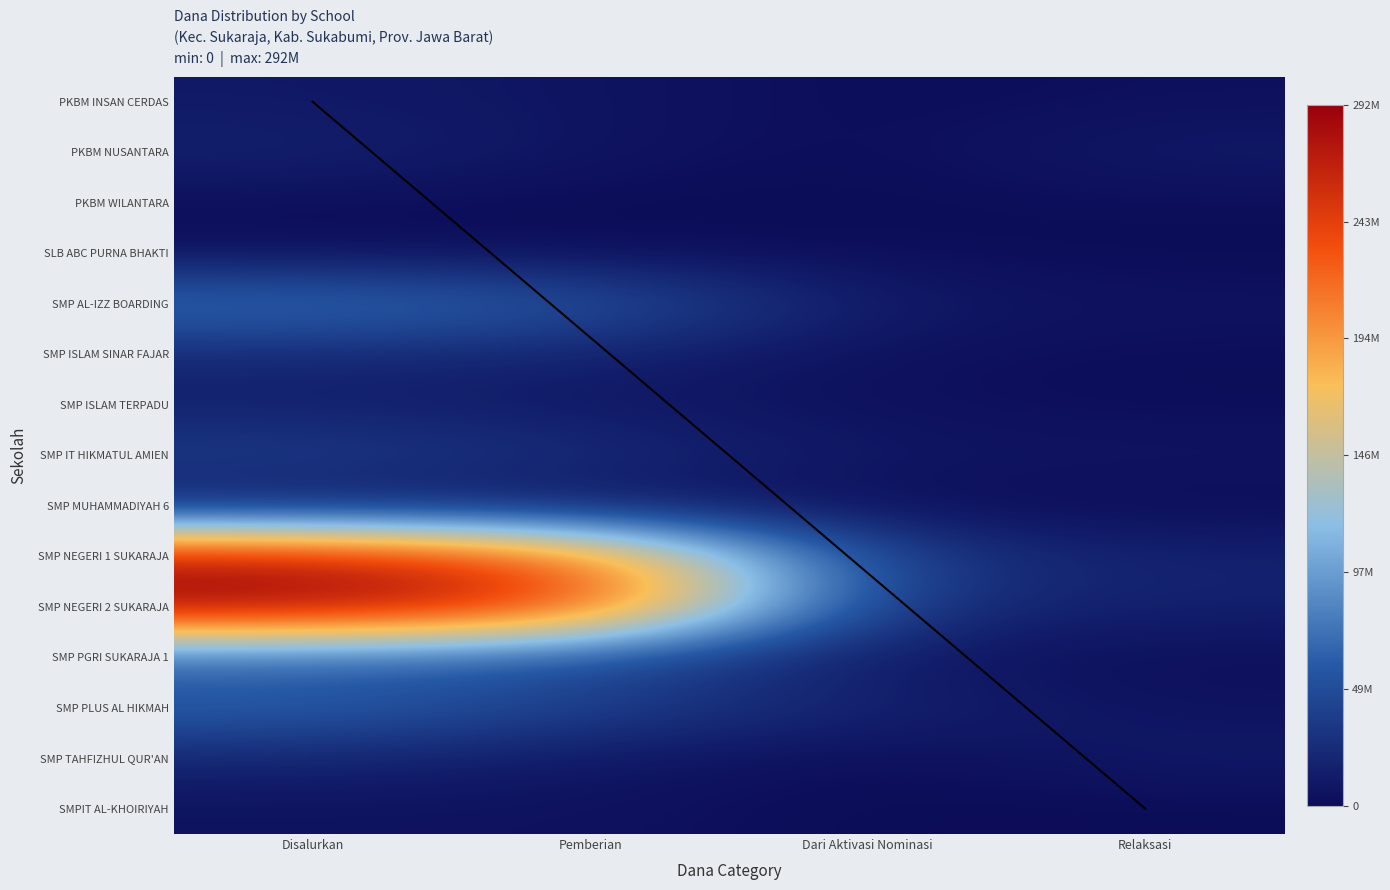

Which series changed the most between Disalurkan and Pemberian?

SMP NEGERI 1 SUKARAJA